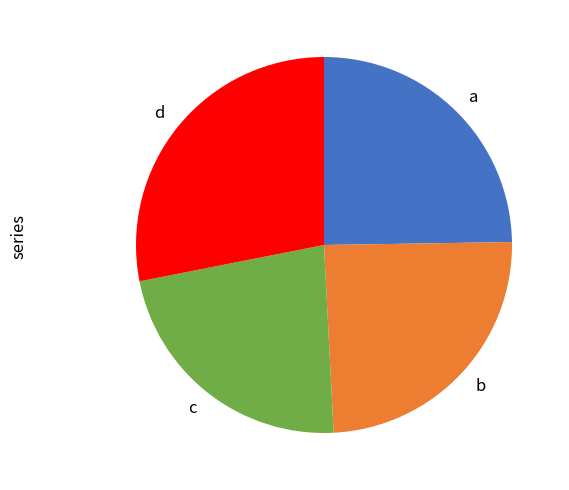

Does a represent more than half of the total?

No